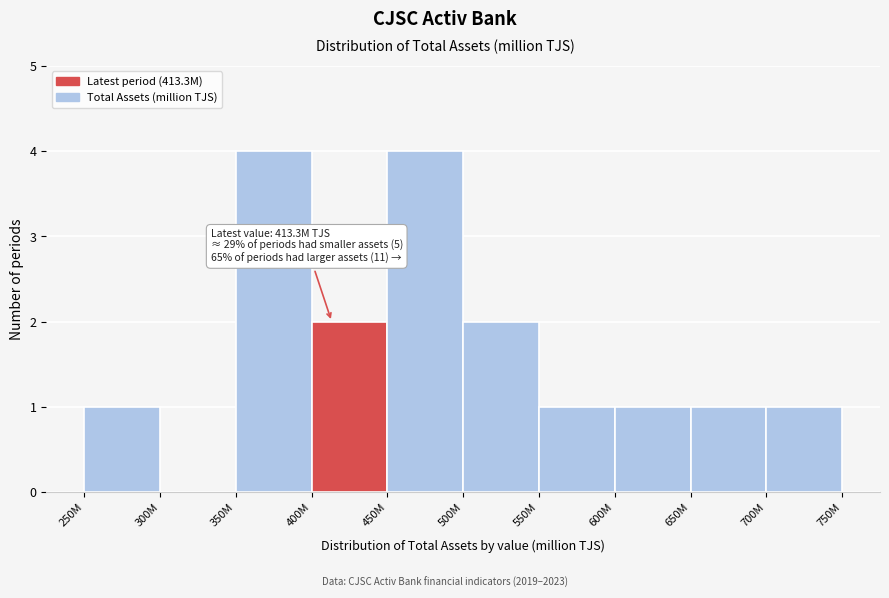

Reading left to right, transcribe all the data shown in this chart.

250M=1	300M=0	350M=4	400M=2	450M=4	500M=2	550M=1	600M=1	650M=1	700M=1